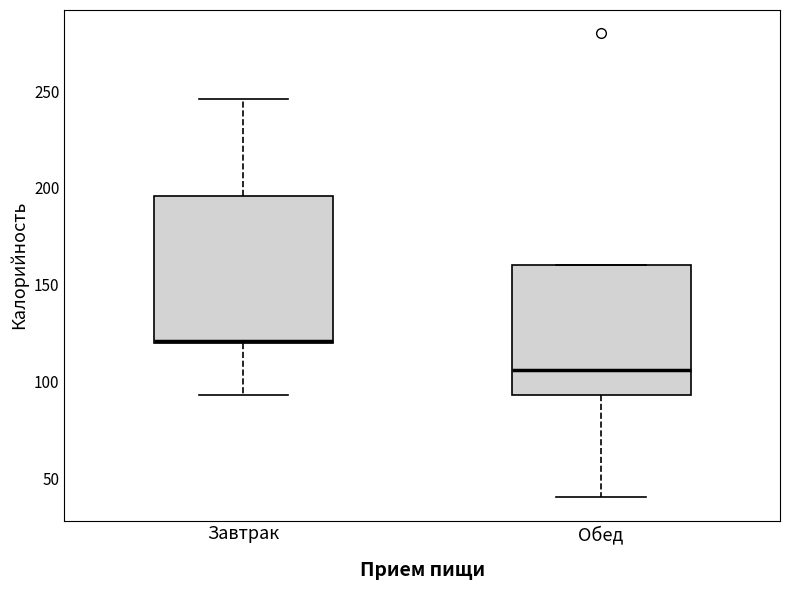

Reading left to right, transcribe this box plot: for each box, give where its median line is, the range the box spans, and where its two whiskers end, as read against the y-axis. The values are not printed on the chart, so give them approximately, as read against the axis.

Завтрак: median 120 (drawn on the box's lower edge), box 120 to 195, whiskers 95 to 245
Обед: median 105, box 95 to 160, whiskers 40 to 160